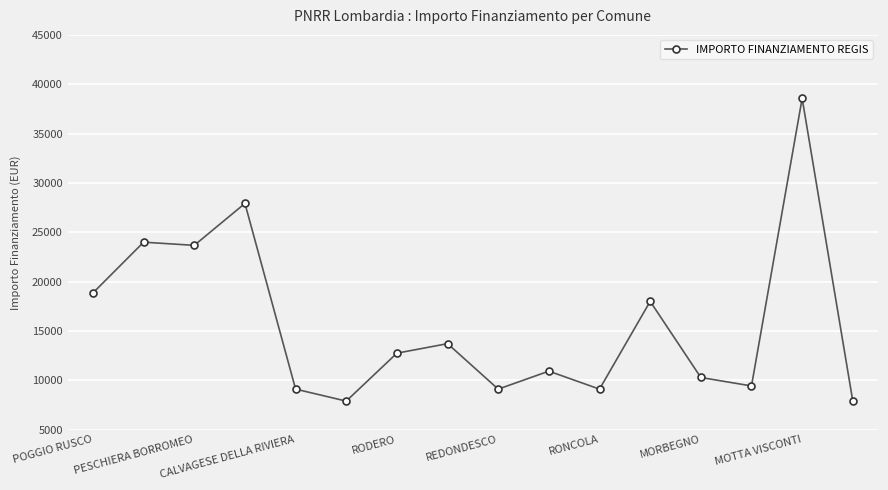

What is the difference between the maximum and minimum values?

30674